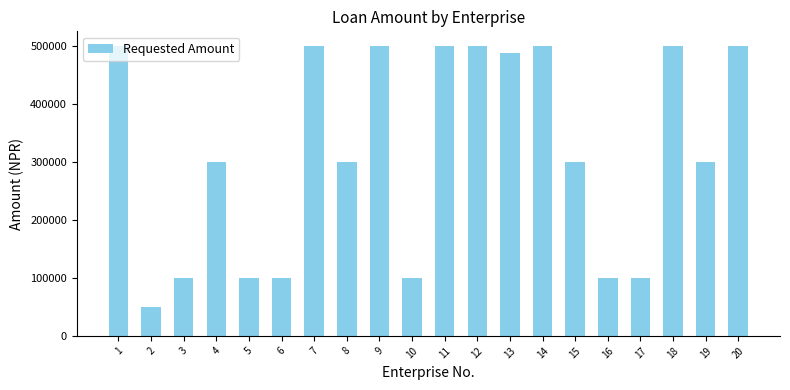

The chart shows a value of 300000 at 8. True or false?

True